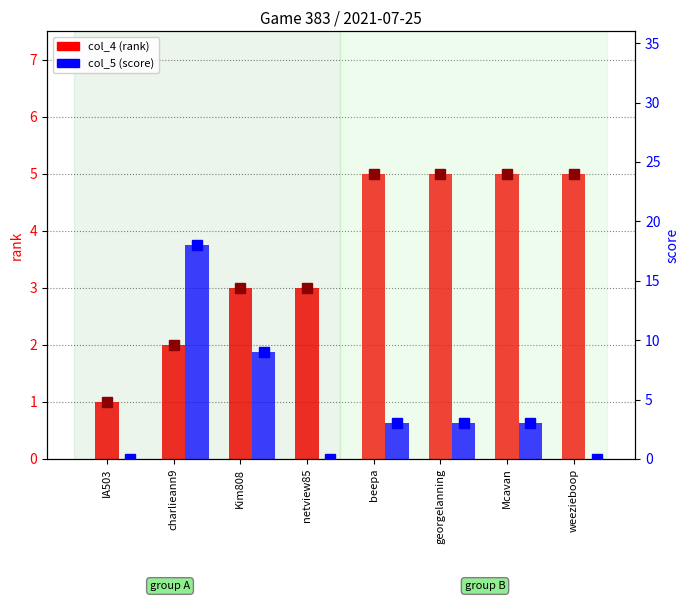

The value of col_5 (score) at georgelanning is 4. True or false?

False